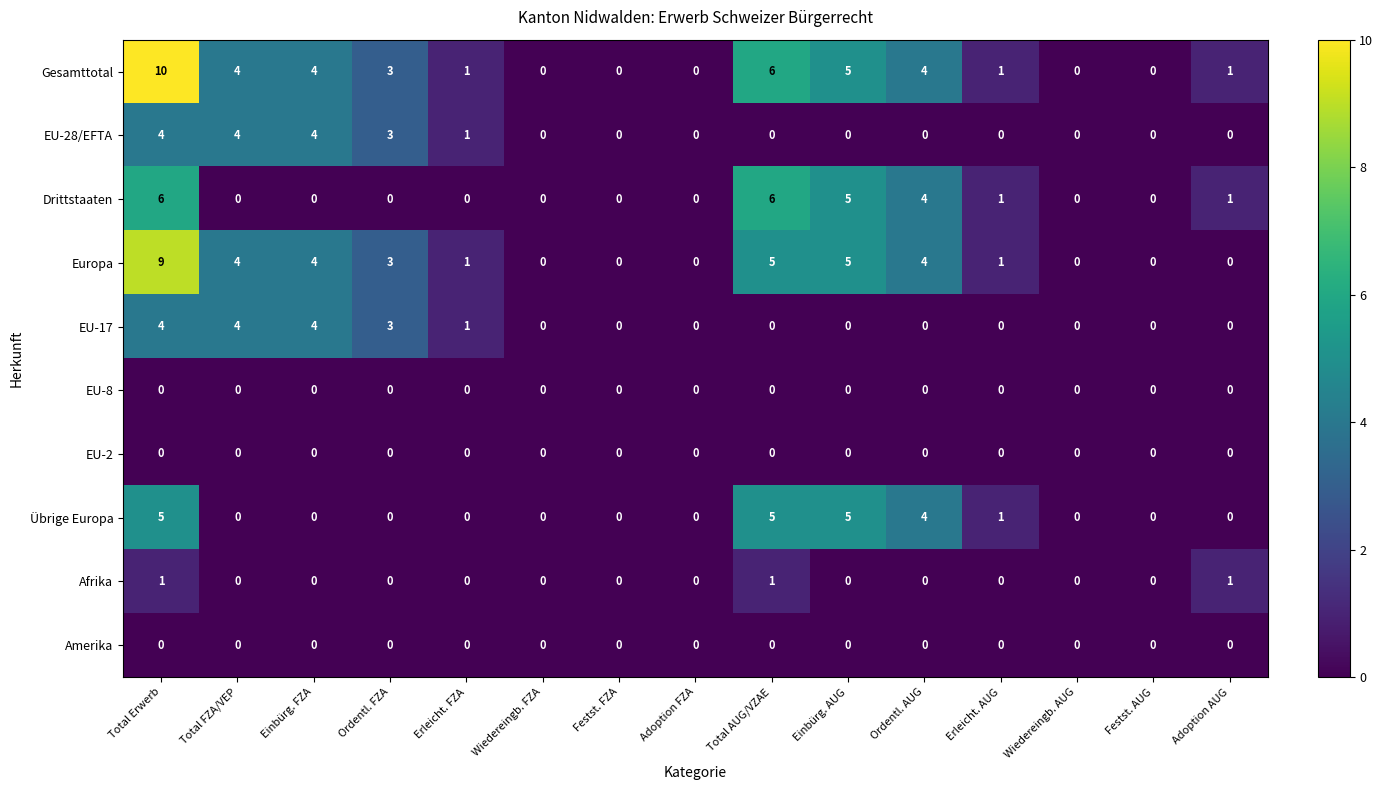

True or false: Drittstaaten has a value of 5 at Ordentl. AUG.

False